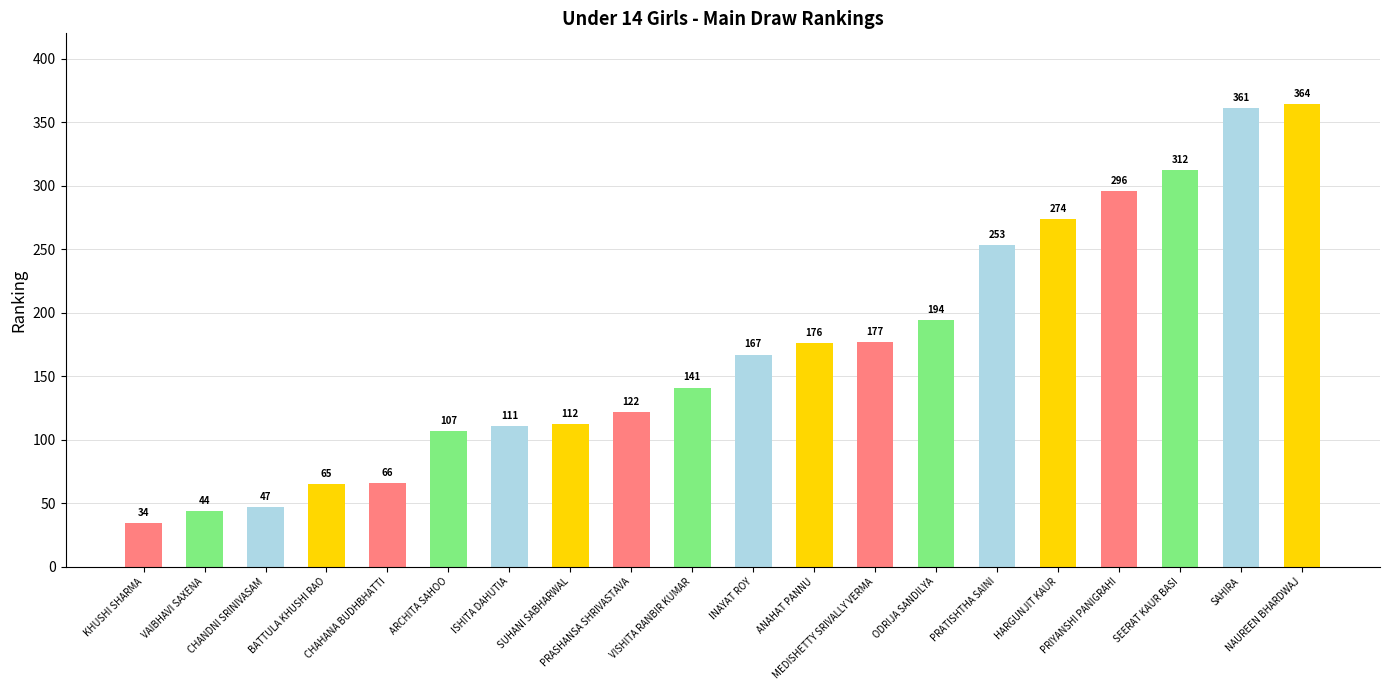

List the labels in order of value, largest first.

NAUREEN BHARDWAJ, SAHIRA, SEERAT KAUR BASI, PRIYANSHI PANIGRAHI, HARGUNJIT KAUR, PRATISHTHA SAINI, ODRIJA SANDILYA, MEDISHETTY SRIVALLY VERMA, ANAHAT PANNU, INAYAT ROY, VISHITA RANBIR KUMAR, PRASHANSA SHRIVASTAVA, SUHANI SABHARWAL, ISHITA DAHUTIA, ARCHITA SAHOO, CHAHANA BUDHBHATTI, BATTULA KHUSHI RAO, CHANDNI SRINIVASAM, VAIBHAVI SAXENA, KHUSHI SHARMA